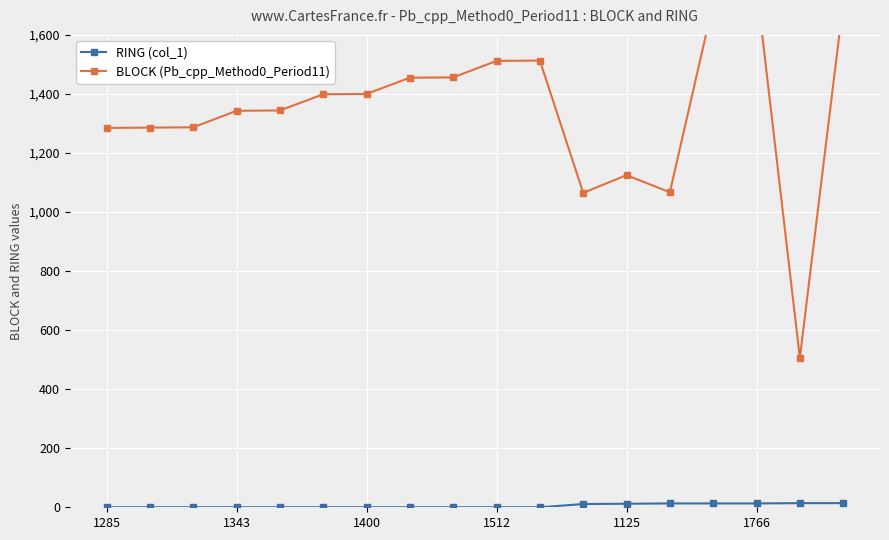

True or false: BLOCK (Pb_cpp_Method0_Period11) and RING (col_1) intersect in this chart.

False